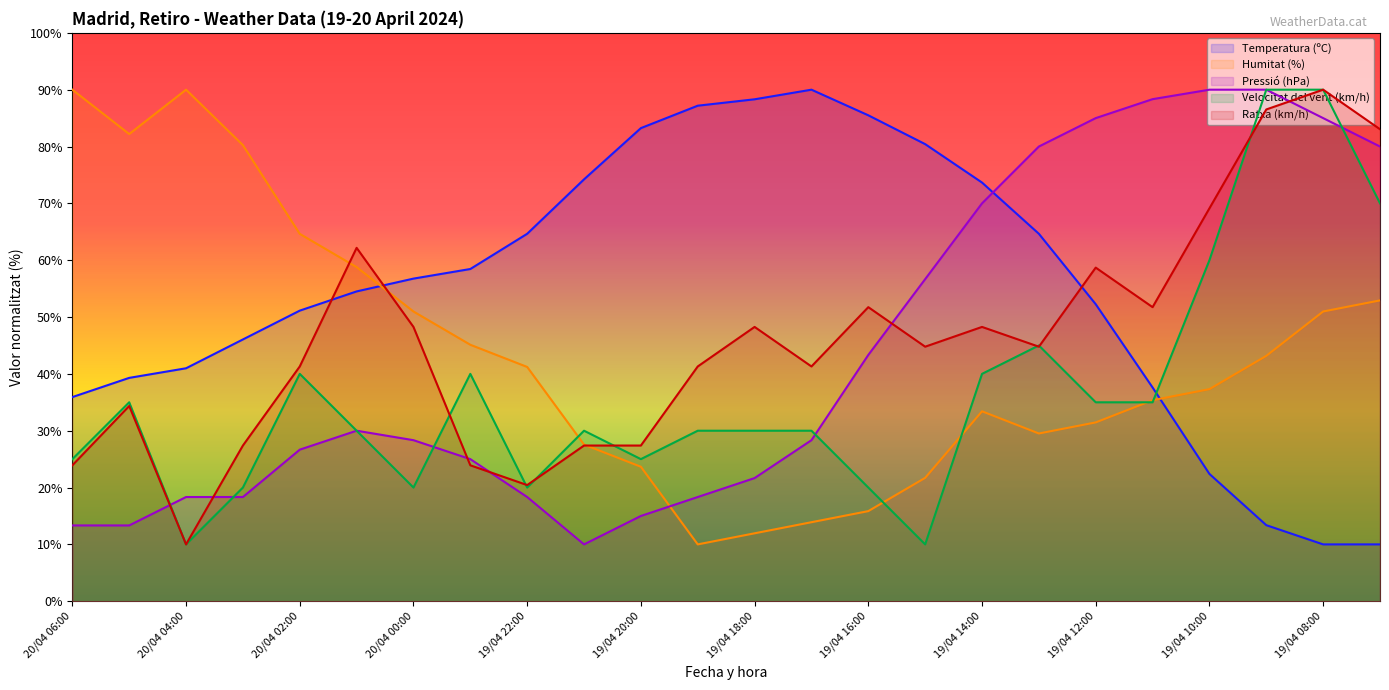

At which category does Ratxa (km/h) reach its first local peak?

20/04 05:00